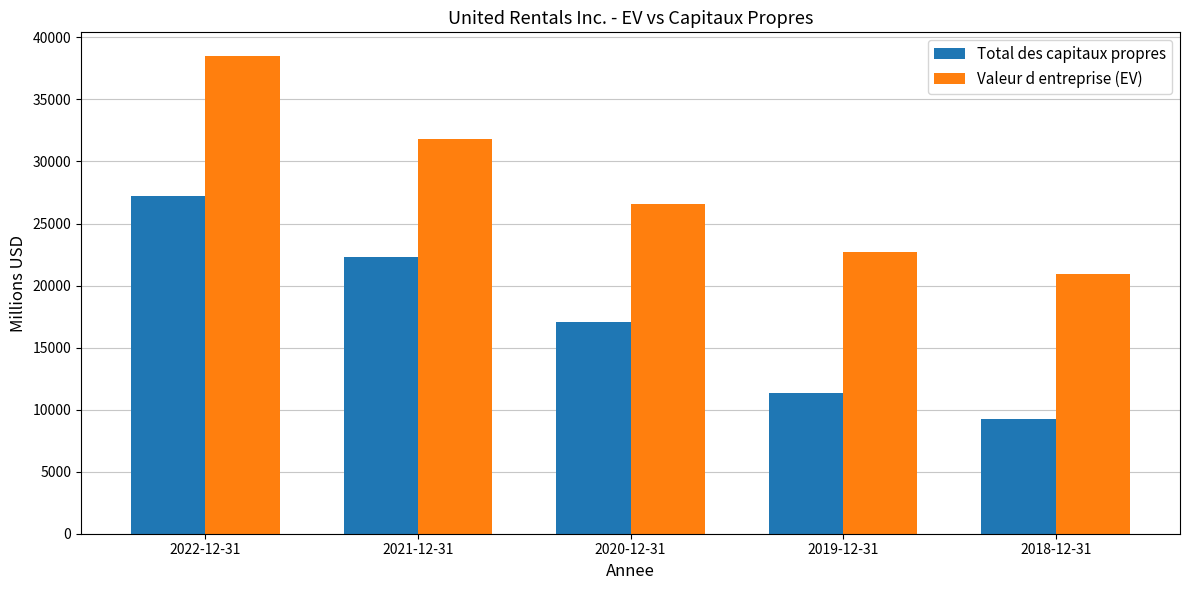

What is the average value of the Total des capitaux propres series?

17426